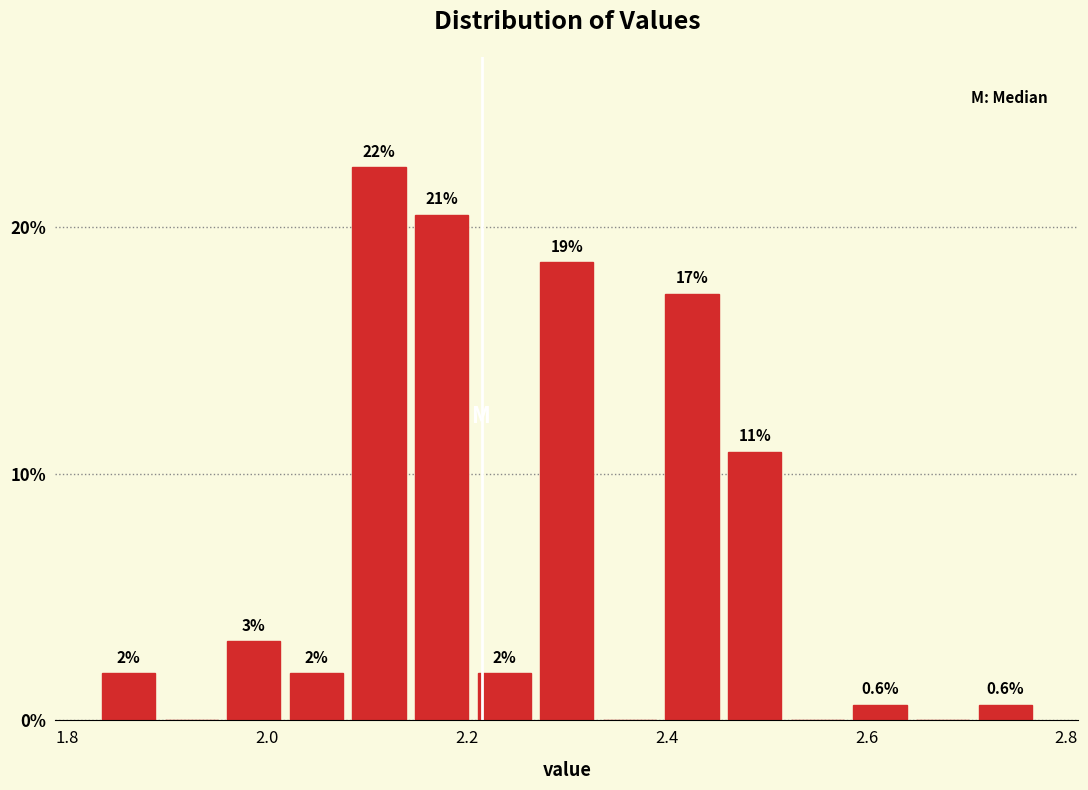

Read against the x-axis, roughly where is the centre of the tallest bar?

2.12